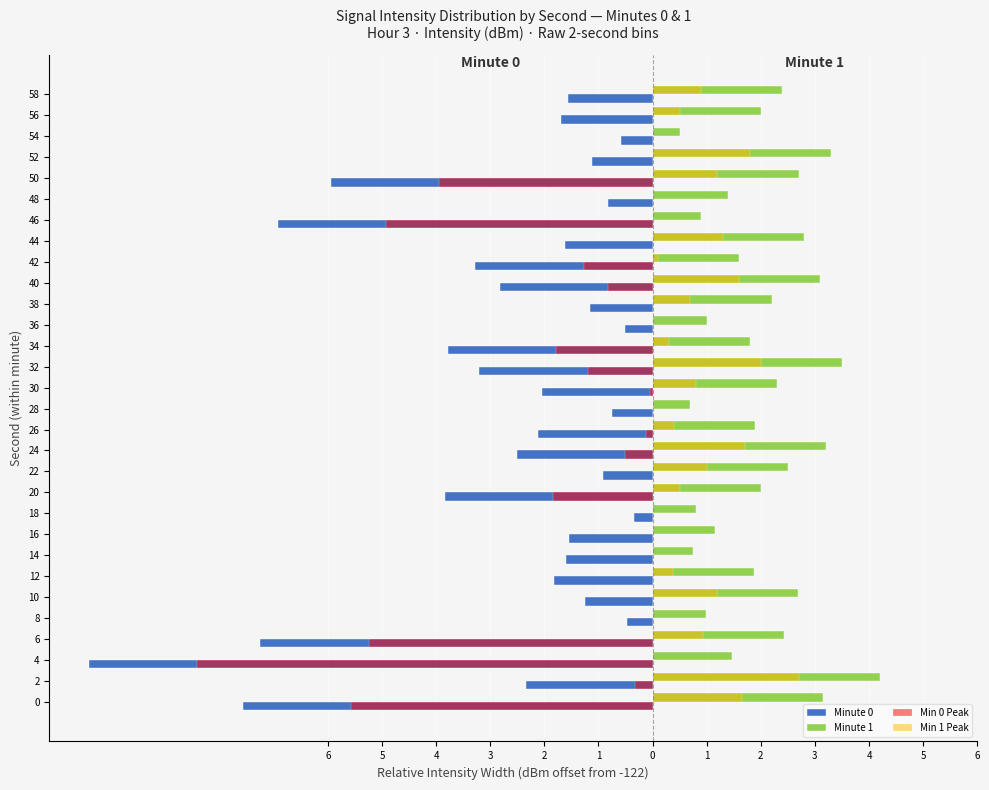

What are all the series names shown in the legend?

Minute 0, Minute 1, Min 0 Peak, Min 1 Peak